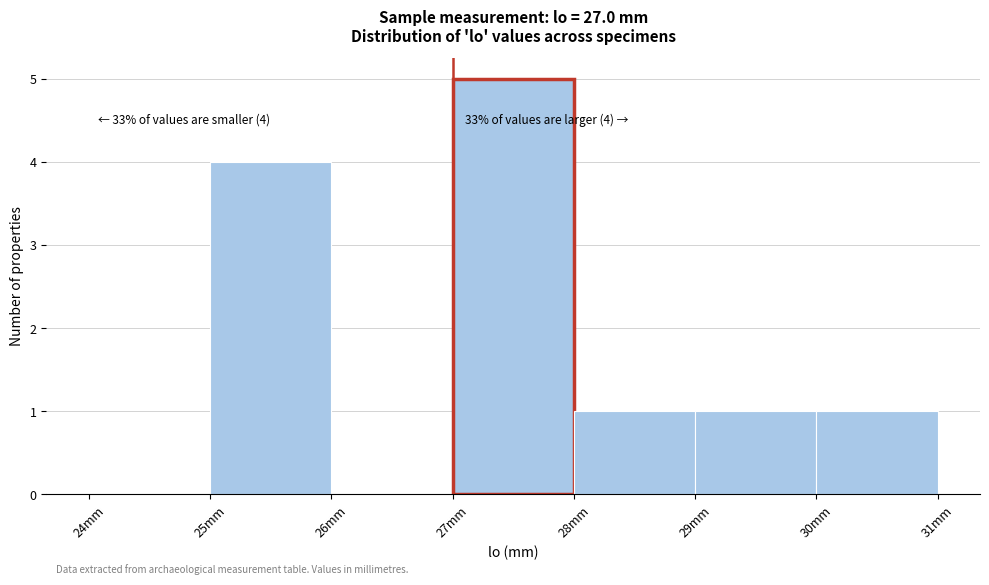

Which range on the x-axis has the tallest bar?

27 to 28